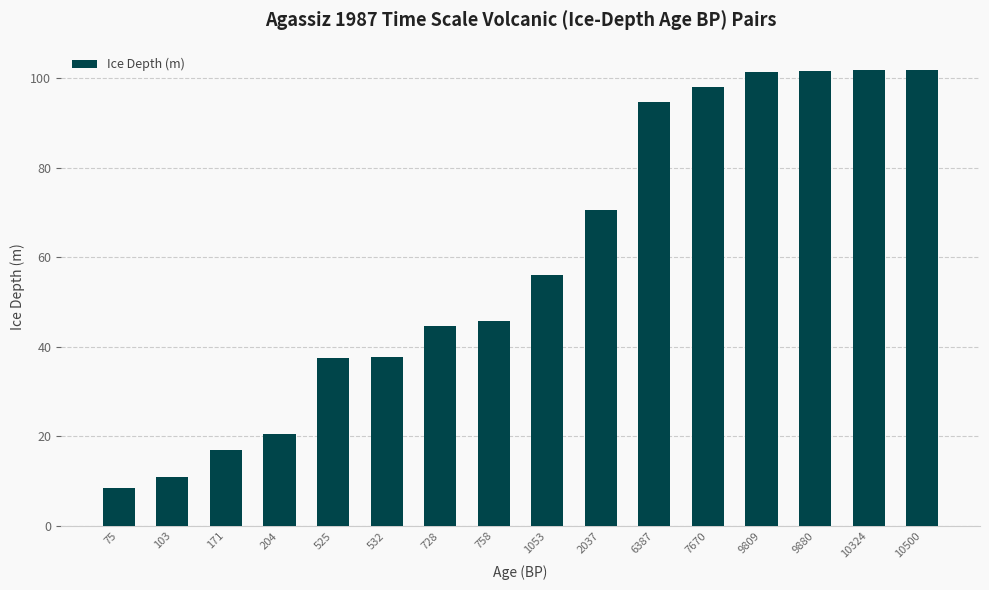

True or false: the data shows 165.5 at 9809.

False